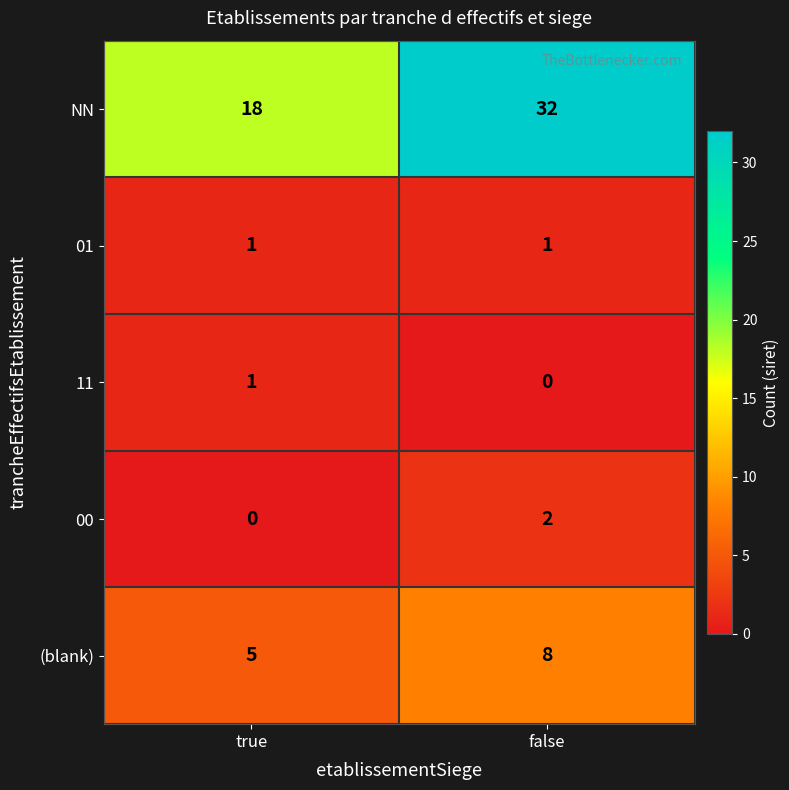

Reading right to left, list all the values displayed in this chart.

NN: false=32	true=18
01: false=1	true=1
11: false=0	true=1
00: false=2	true=0
(blank): false=8	true=5